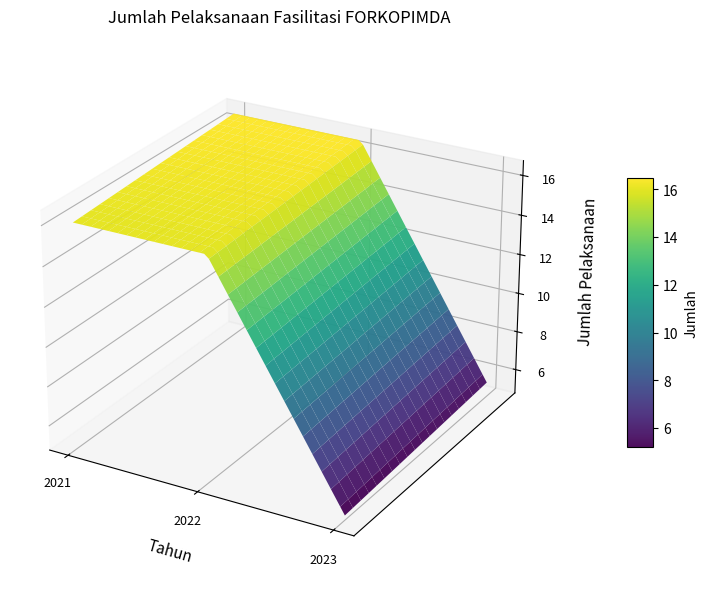

Reading right to left, transcribe all the data shown in this chart.

2023=5	2022=16	2021=16